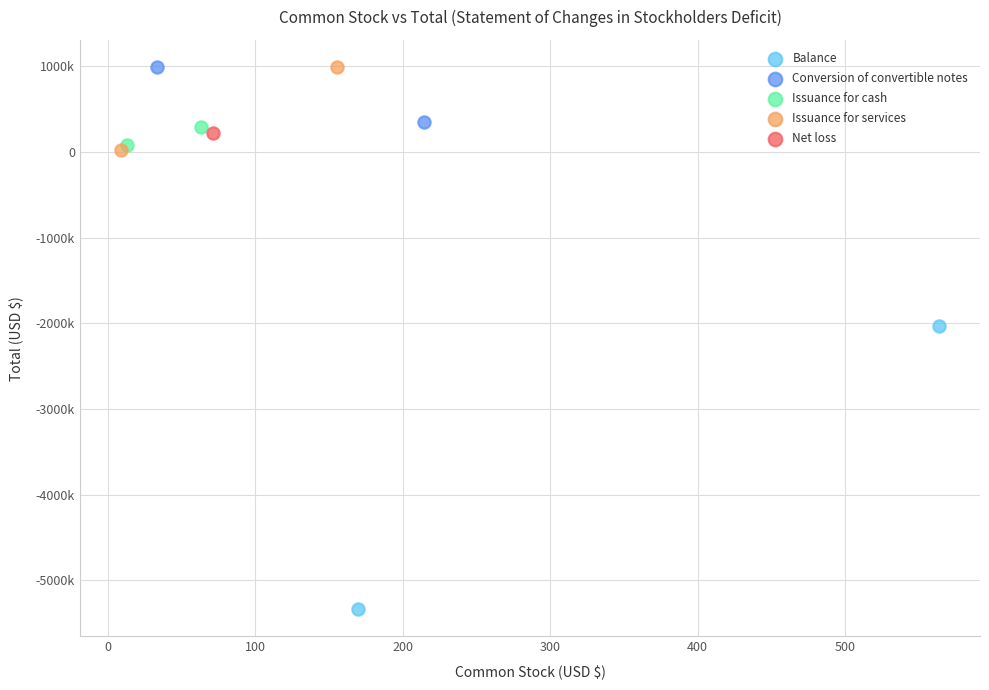

What are all the series names shown in the legend?

Balance, Conversion of convertible notes, Issuance for cash, Issuance for services, Net loss